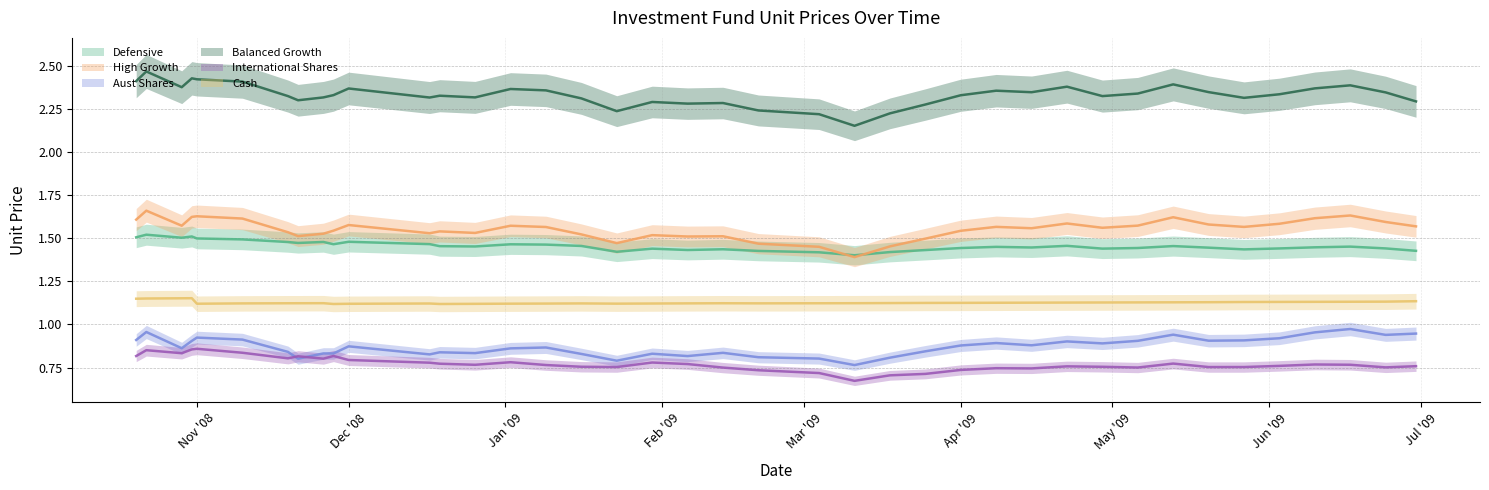

True or false: Defensive and International Shares intersect in this chart.

False